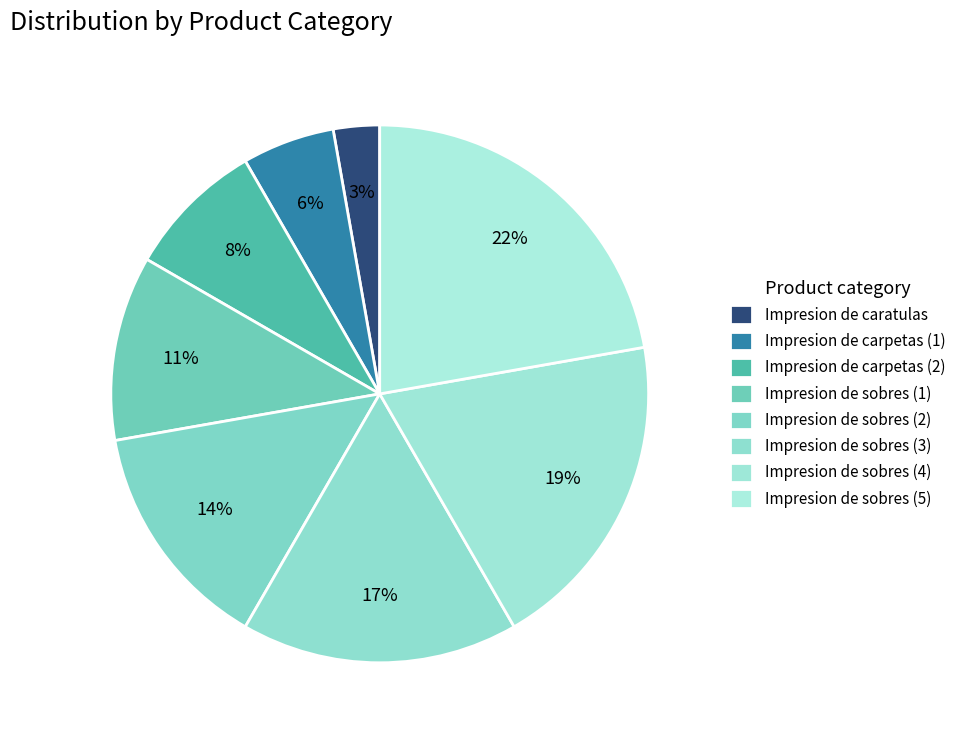

Is it true that Impresion de sobres (3) is 17% of the pie?

True